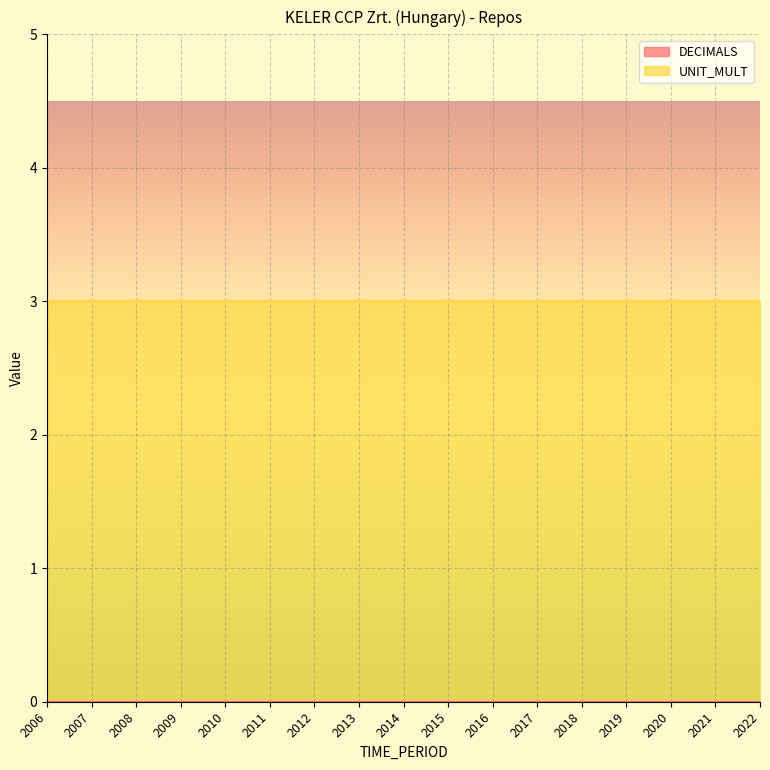

Between 2012 and 2020, which is larger?

2012